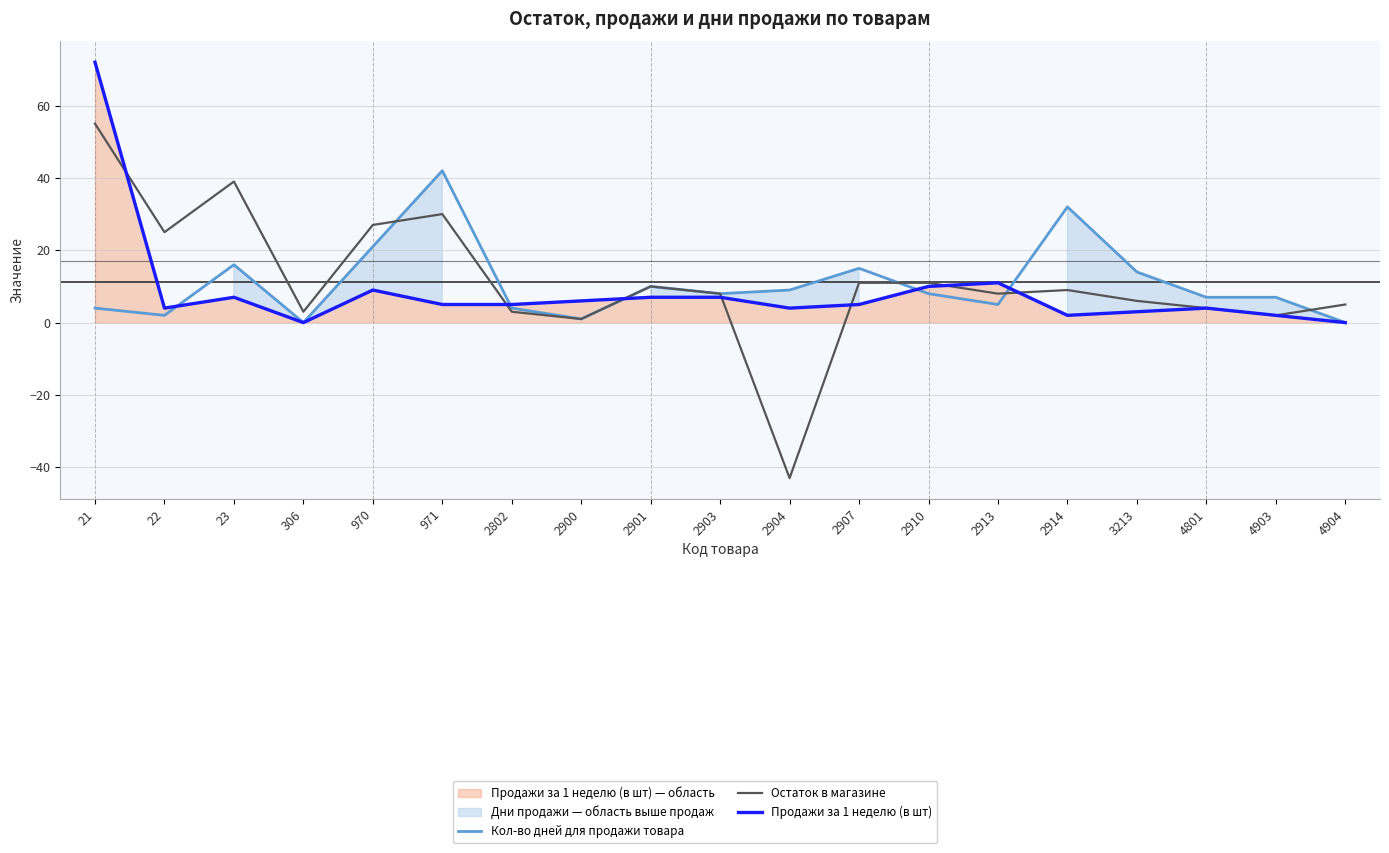

Is it true that Остаток в магазине equals 18 at 970?

False